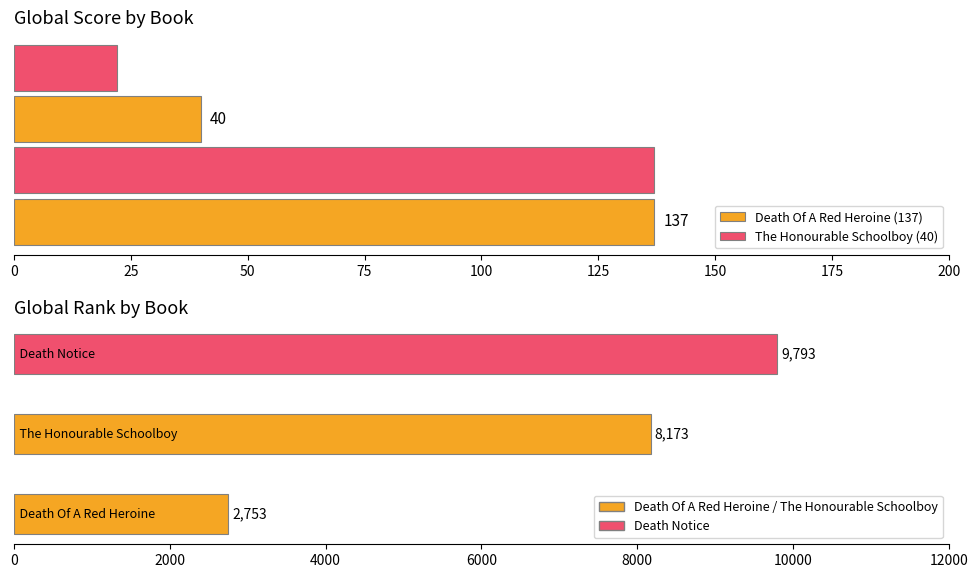

List the labels in order of value, largest first.

Death Notice, The Honourable Schoolboy, Death Of A Red Heroine